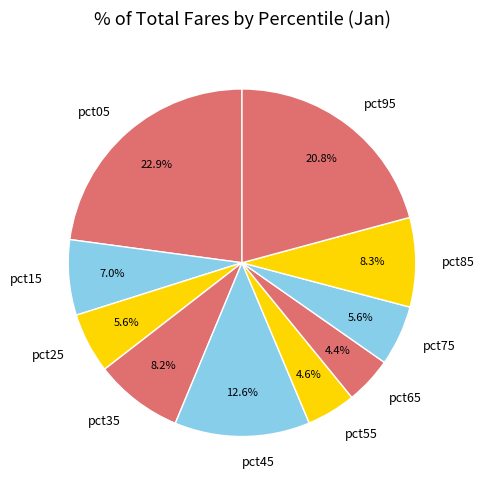

The pct85 slice represents 8% of the pie. True or false?

True